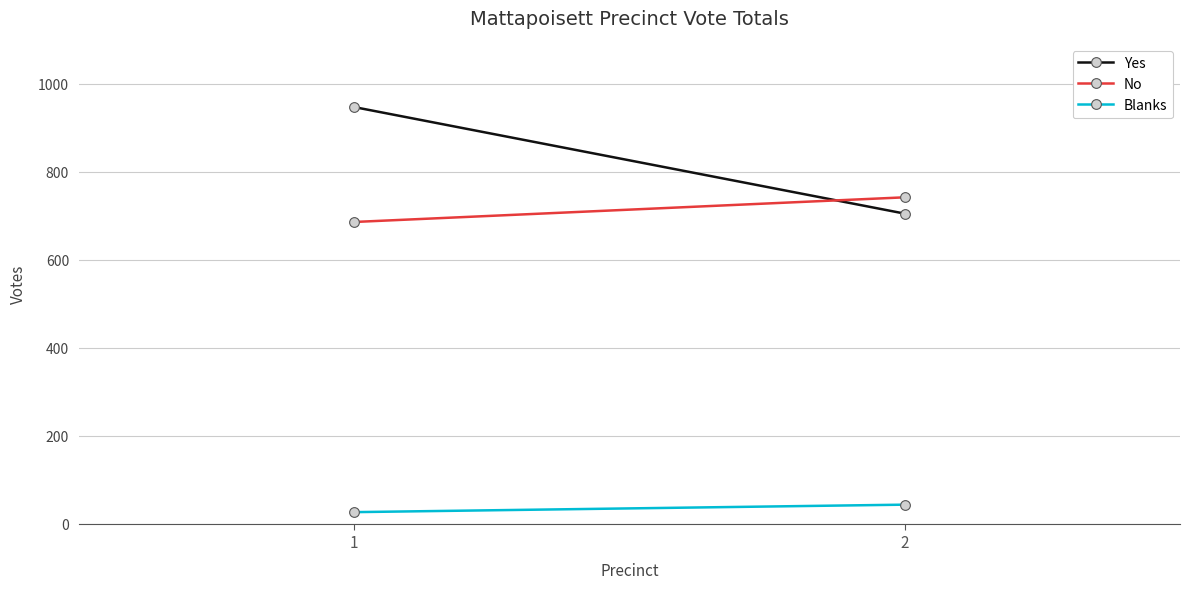

How many lines are shown in the chart?

3